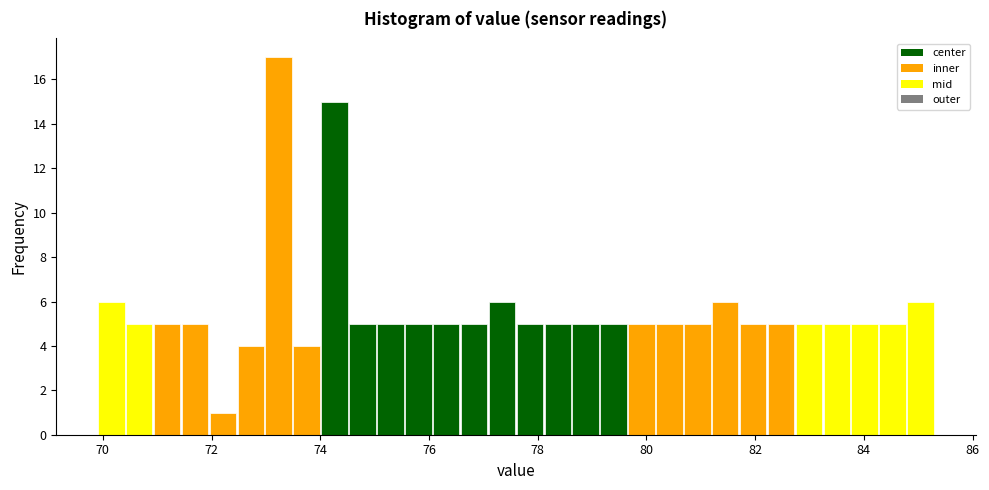

Around what value on the x-axis is the tallest bar? Give the approximate position of its centre, as read against the axis.

73.2